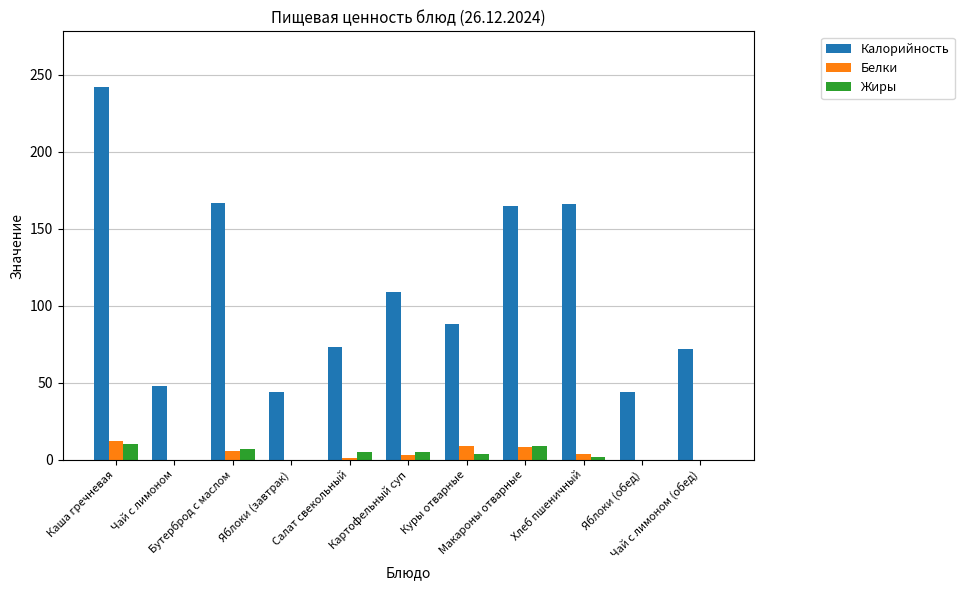

What is the total value across all series at Бутерброд с маслом?

180